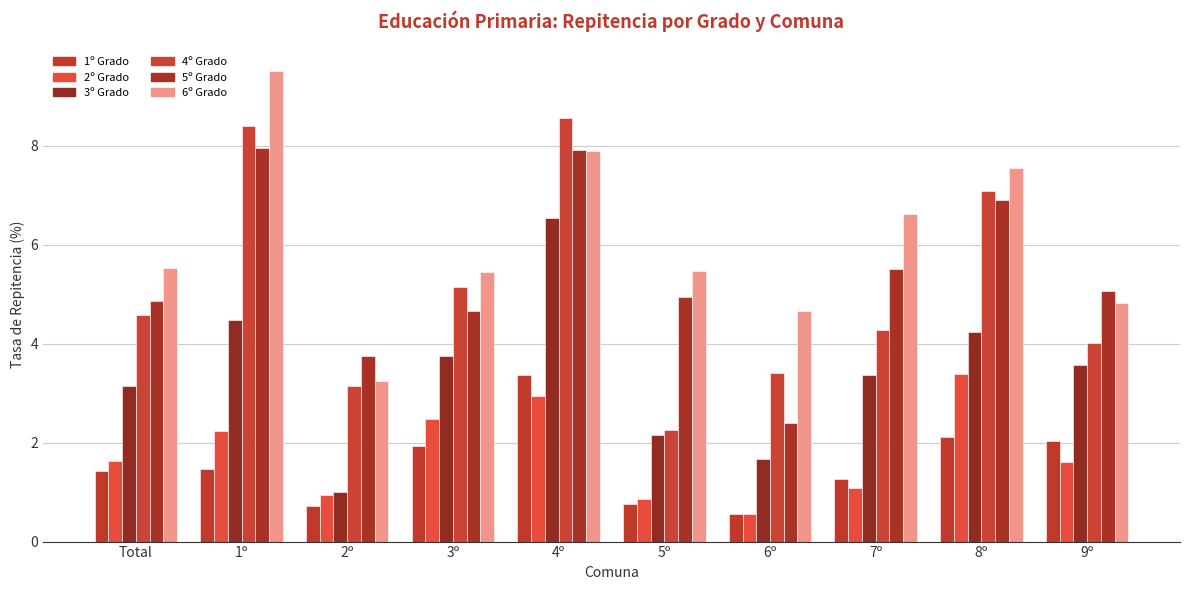

What is the value of the 6º Grado bar at the 3rd from the left?

3.2